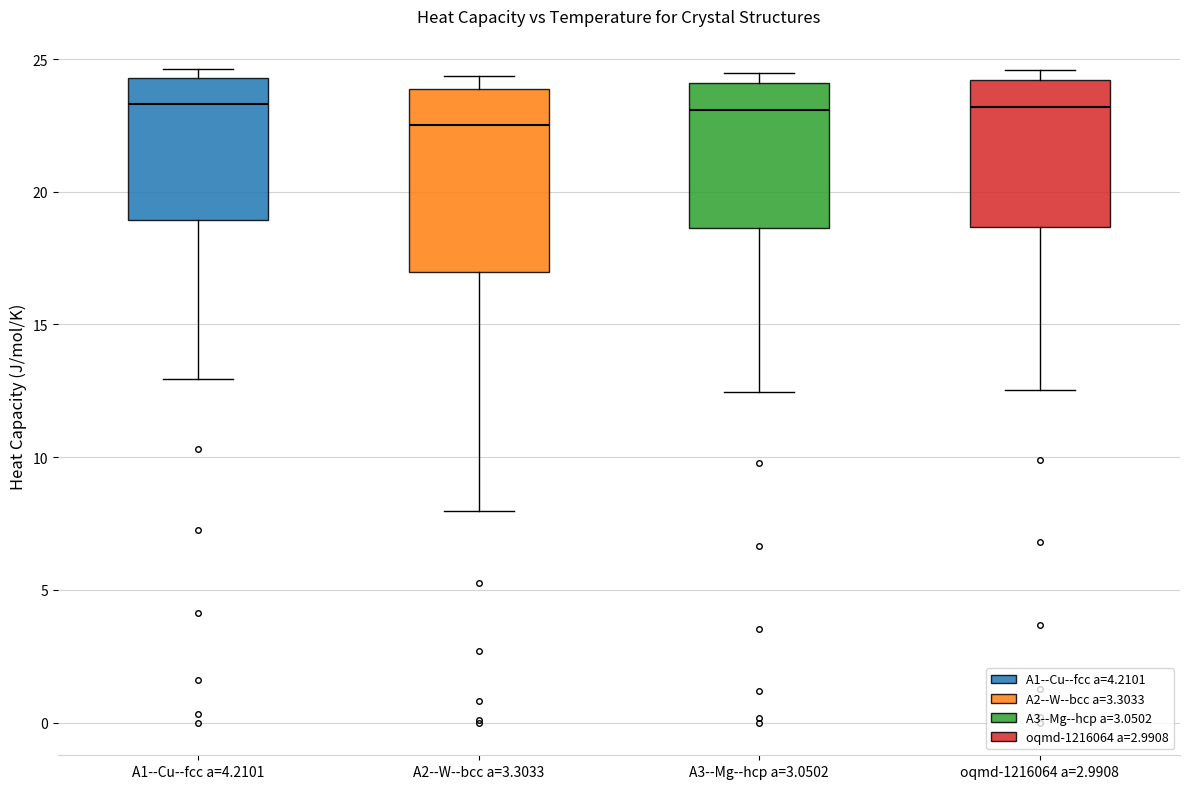

Which box has the lowest median line?

A2--W--bcc a=3.3033